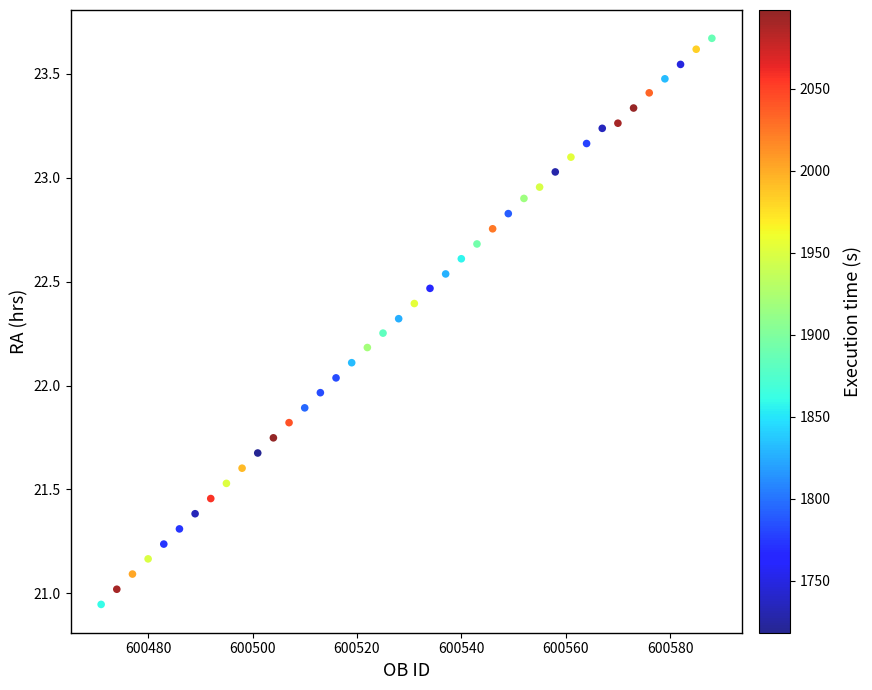

What is the range of X values (max minus min)?

117.0